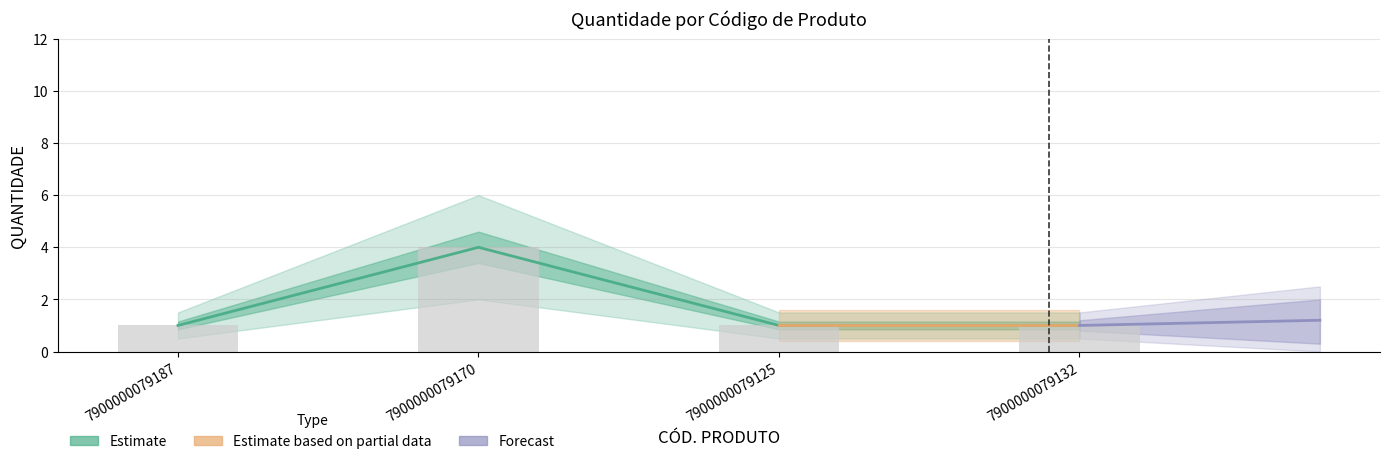

Rank the categories by value from highest to lowest.

7900000079170, 7900000079187, 7900000079125, 7900000079132